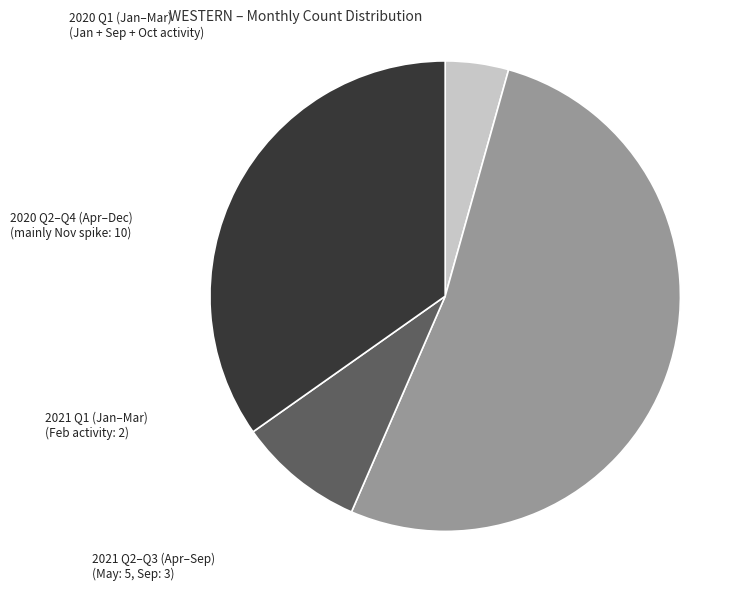

Is there any slice that represents more than half of the pie?

Yes